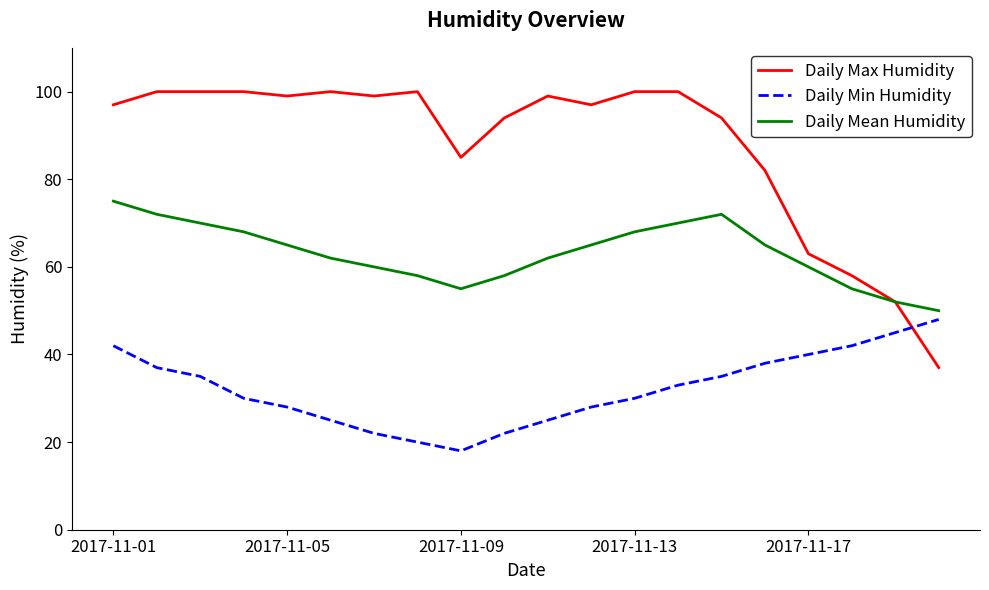

List the series in order of their peak value, lowest first.

Daily Min Humidity, Daily Mean Humidity, Daily Max Humidity